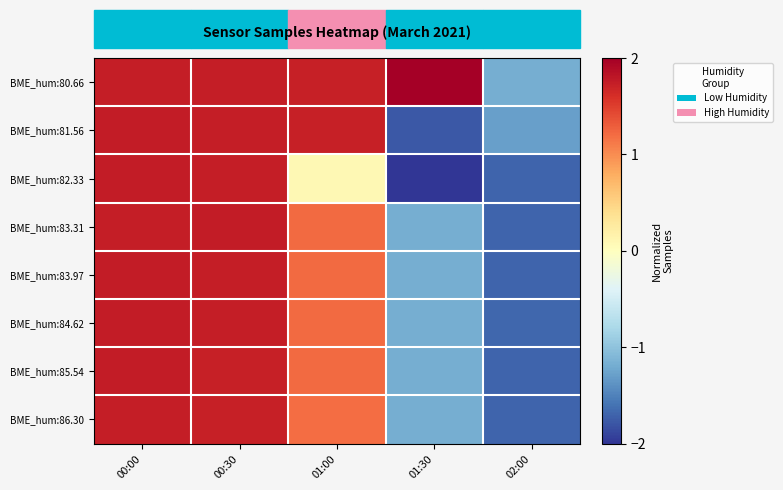

Reading right to left, extract all data points from this chart.

BME_hum:80.66: 02:00=-1.2	01:30=2.0	01:00=1.7	00:30=1.7	00:00=1.7
BME_hum:81.56: 02:00=-1.3	01:30=-1.8	01:00=1.7	00:30=1.7	00:00=1.8
BME_hum:82.33: 02:00=-1.7	01:30=-2.0	01:00=0.1	00:30=1.7	00:00=1.8
BME_hum:83.31: 02:00=-1.7	01:30=-1.2	01:00=1.2	00:30=1.8	00:00=1.7
BME_hum:83.97: 02:00=-1.7	01:30=-1.2	01:00=1.2	00:30=1.7	00:00=1.8
BME_hum:84.62: 02:00=-1.7	01:30=-1.2	01:00=1.2	00:30=1.7	00:00=1.8
BME_hum:85.54: 02:00=-1.7	01:30=-1.2	01:00=1.2	00:30=1.7	00:00=1.8
BME_hum:86.30: 02:00=-1.7	01:30=-1.2	01:00=1.2	00:30=1.7	00:00=1.7